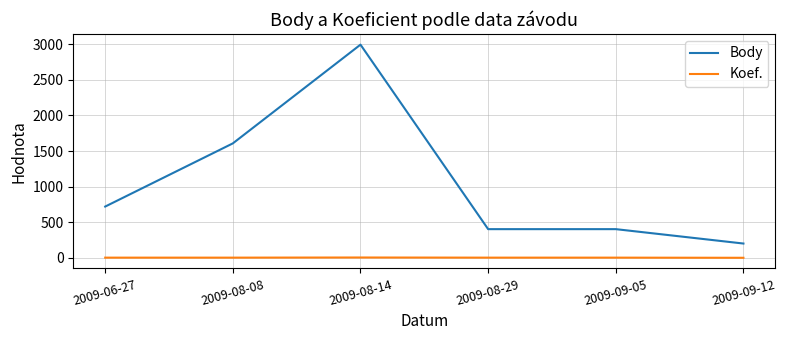

What is the average value of the Body series?

1056